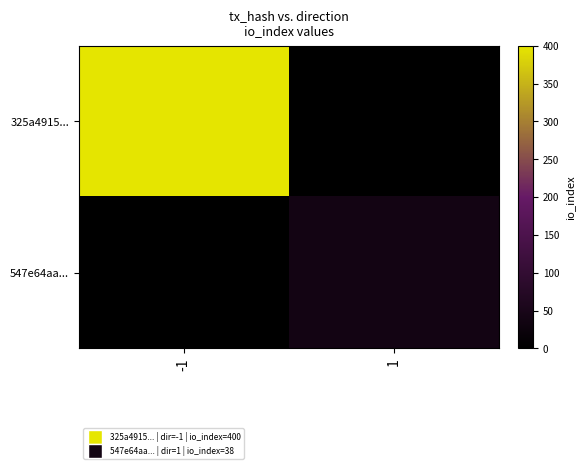

What is the difference between the highest and lowest values at -1?

400